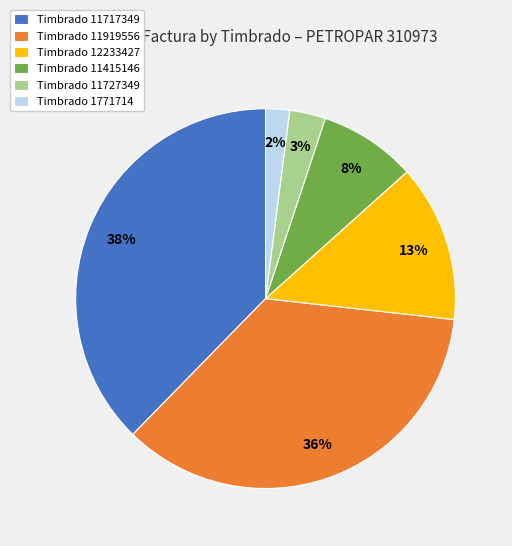

Do Timbrado 12233427 and Timbrado 1771714 together represent more than half of the pie?

No